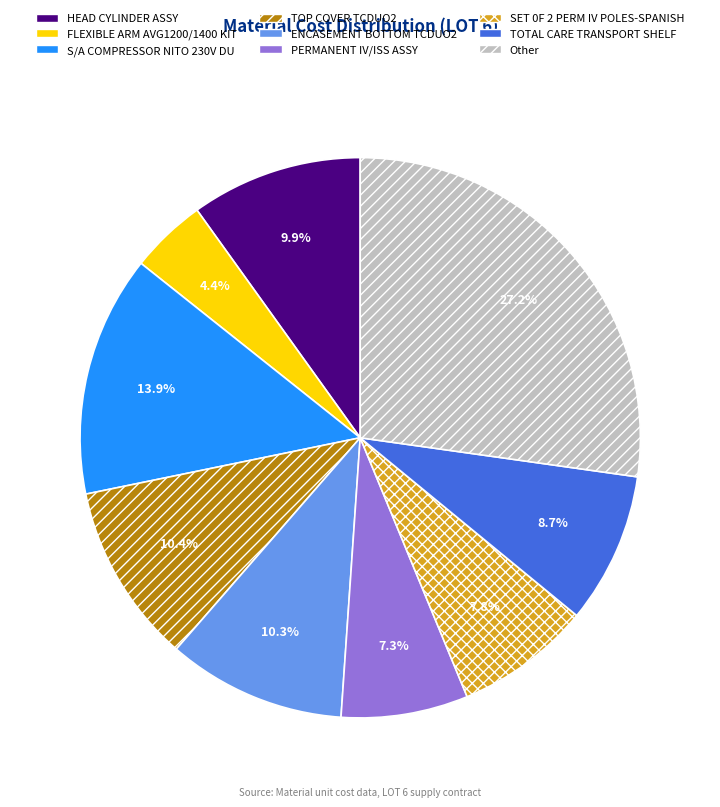

To the nearest percent, what is the average slice percentage?

11%